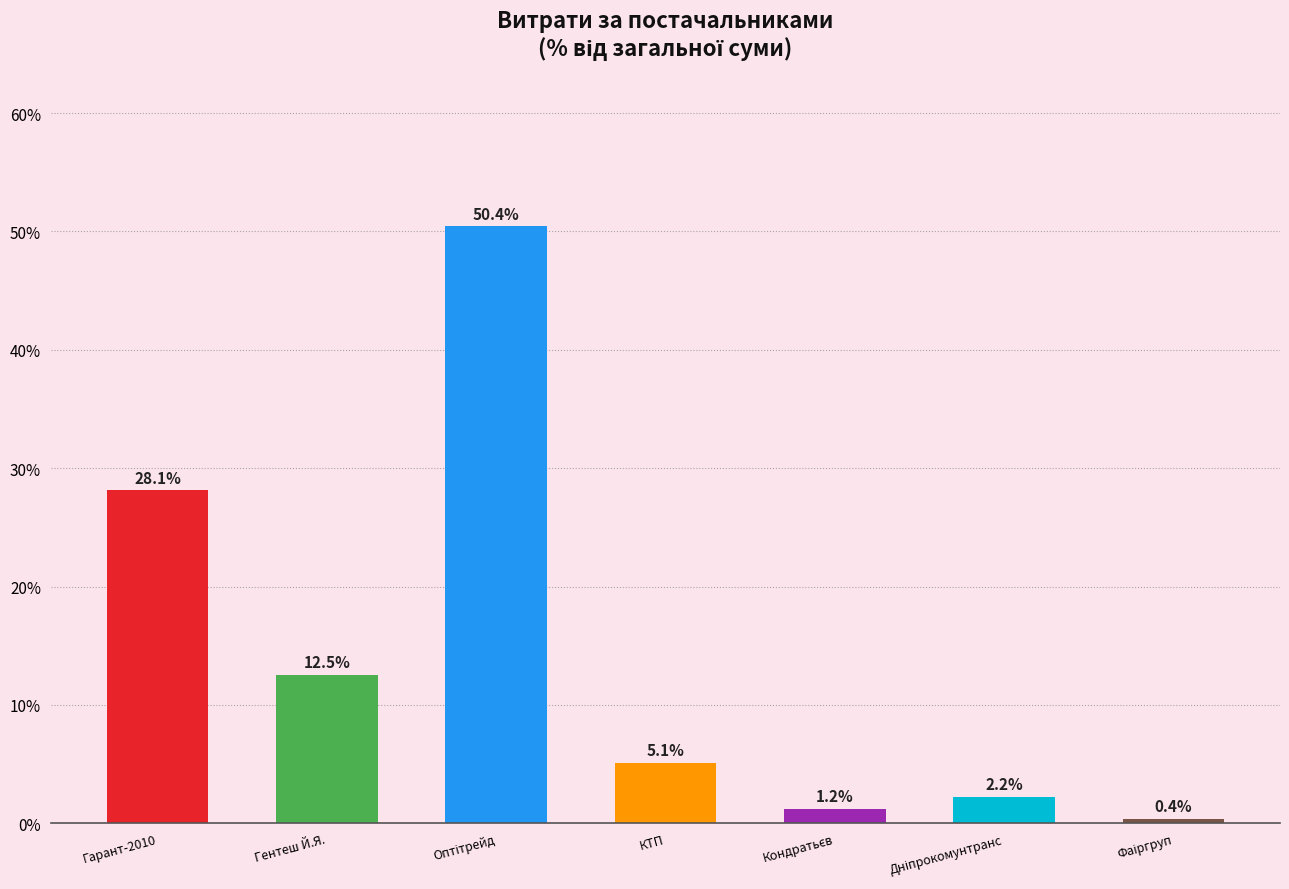

What is the greatest value displayed?

50.4